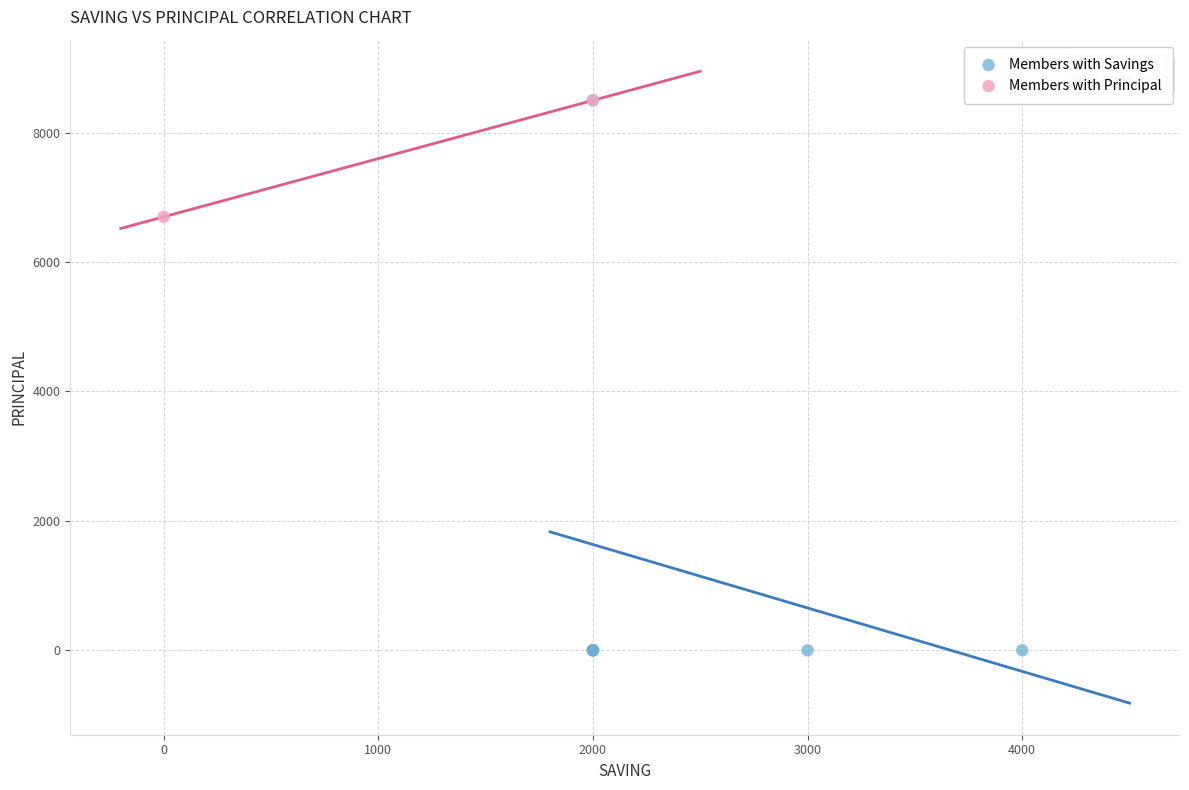

What are all the series names shown in the legend?

Members with Savings, Members with Principal